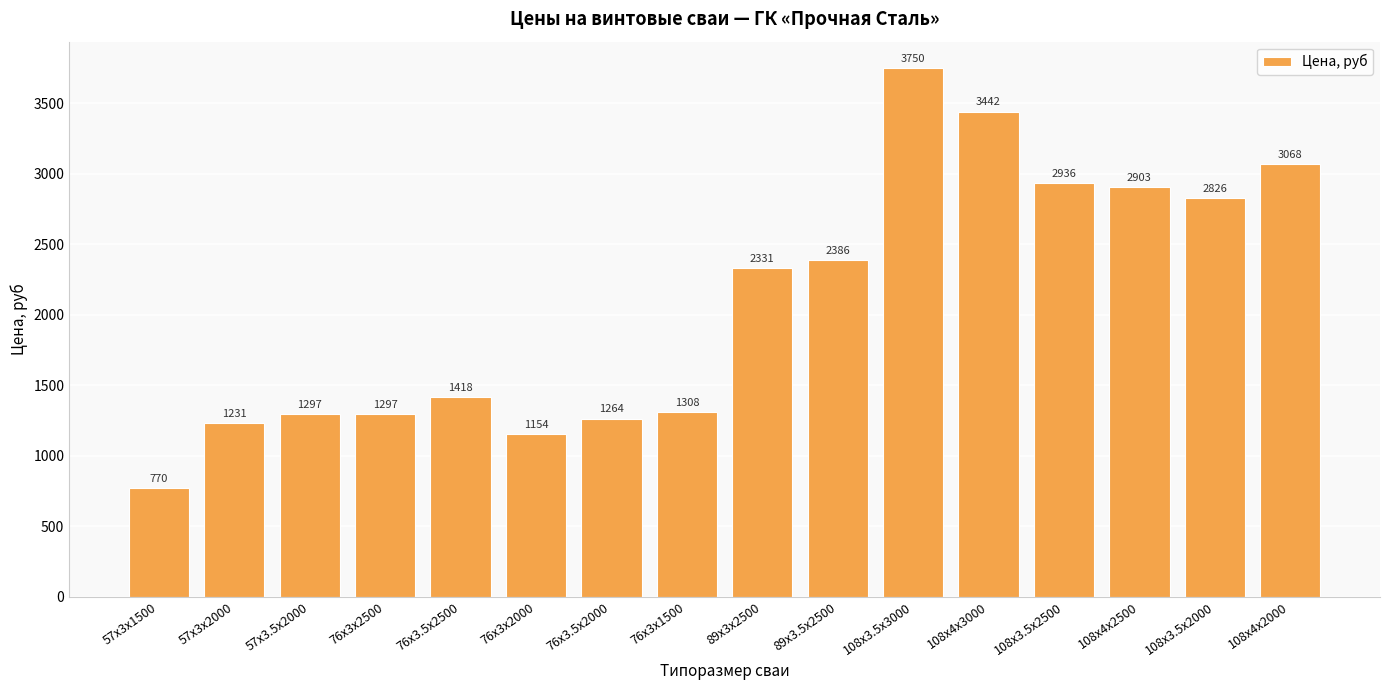

What position from the left is 108x4х3000?

12